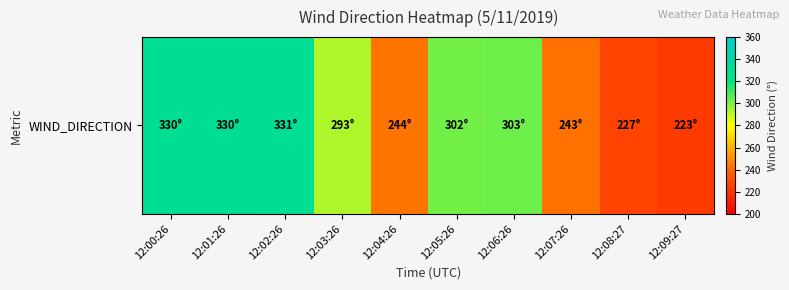

List the labels in order of value, largest first.

12:02:26, 12:00:26, 12:01:26, 12:06:26, 12:05:26, 12:03:26, 12:04:26, 12:07:26, 12:08:27, 12:09:27